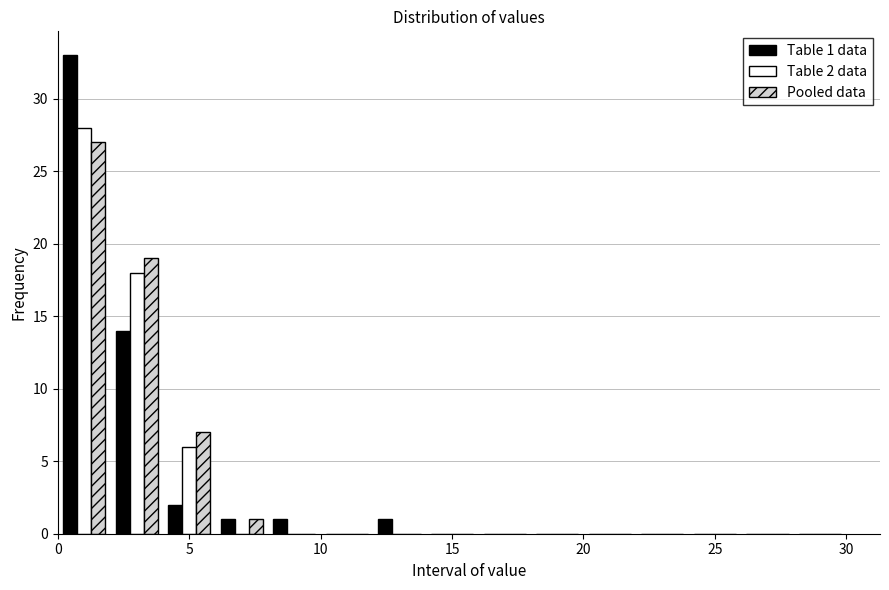

In the Table 2 data series, which range on the x-axis has the tallest bar?

0 to 2